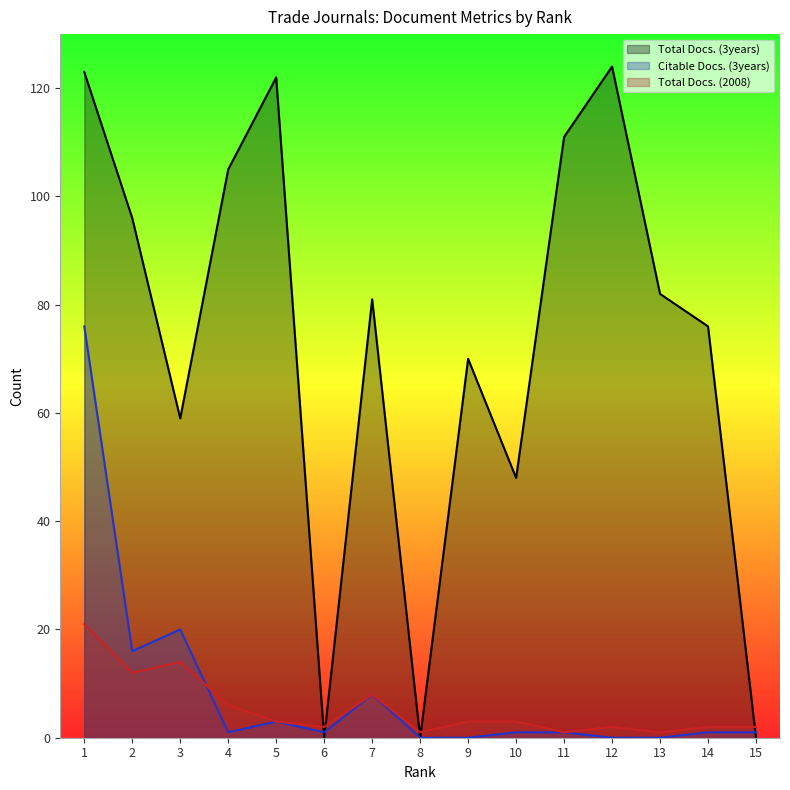

At which label does Total Docs. (2008) reach its peak?

1